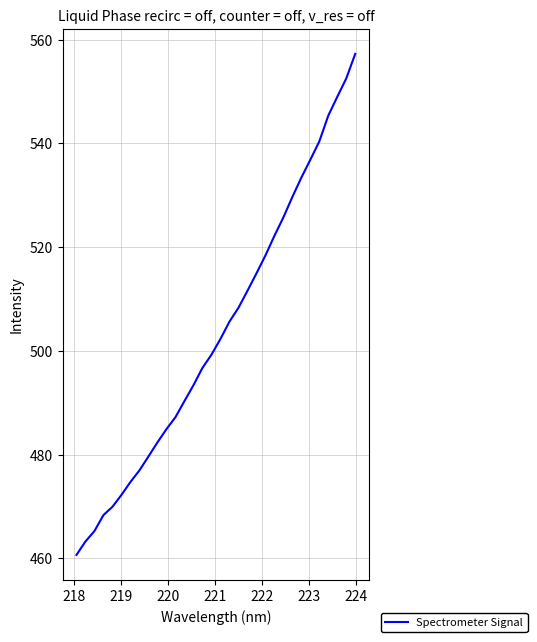

How many lines are shown in the chart?

1